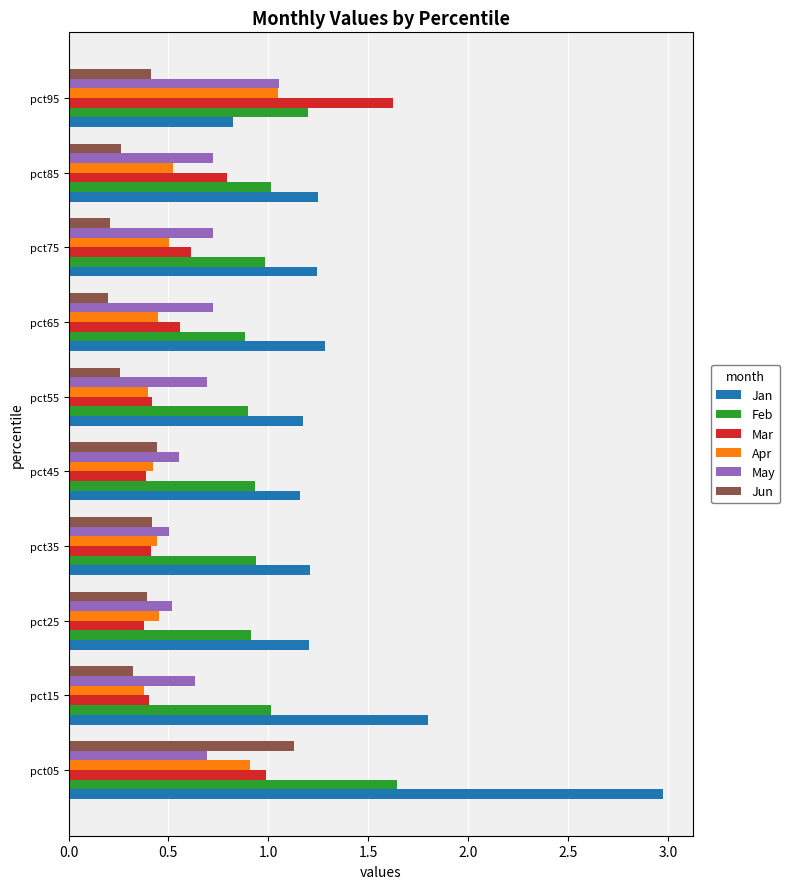

What is the total value across all series at pct65?

4.1